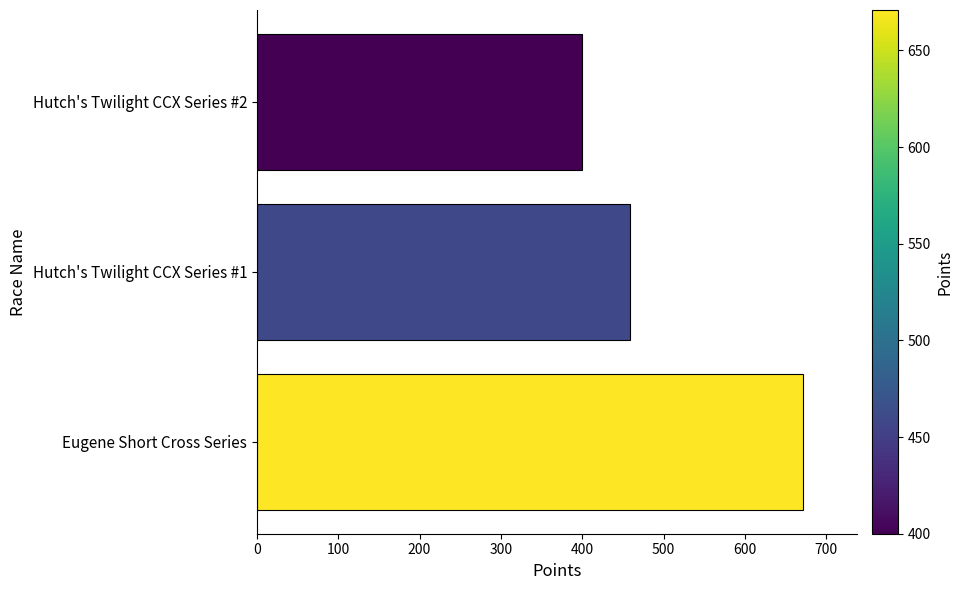

Reading bottom to top, extract all data points from this chart.

670.9	459.0	400.0